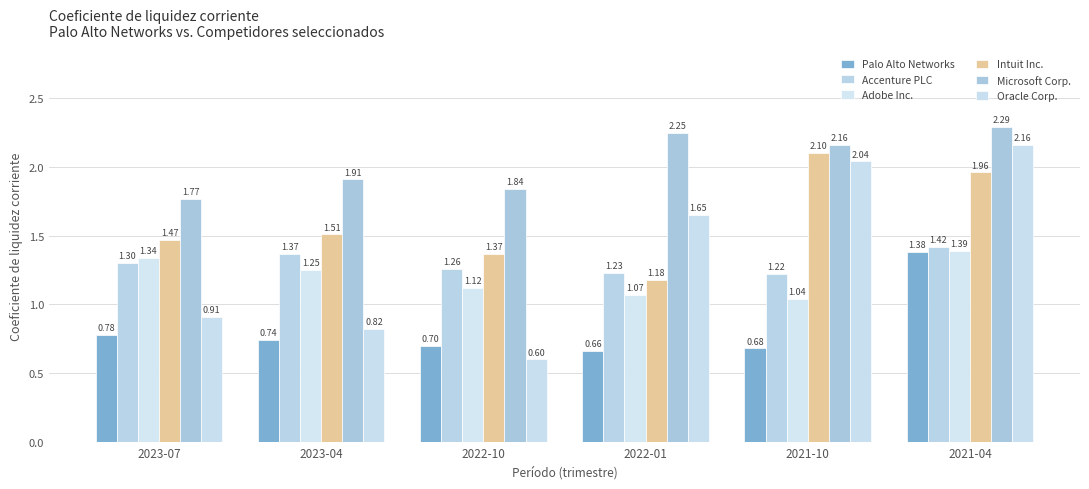

Which series has the largest range (max minus min)?

Oracle Corp.